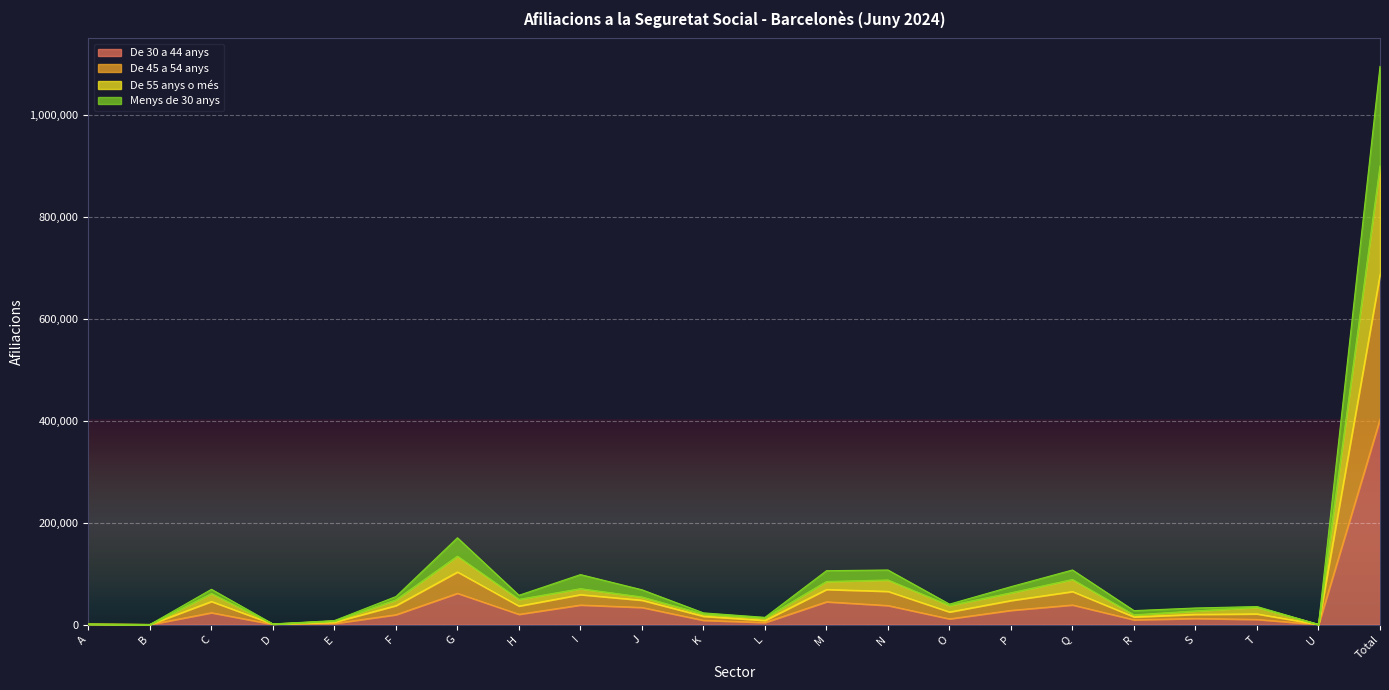

At which label does De 30 a 44 anys reach its peak?

Total